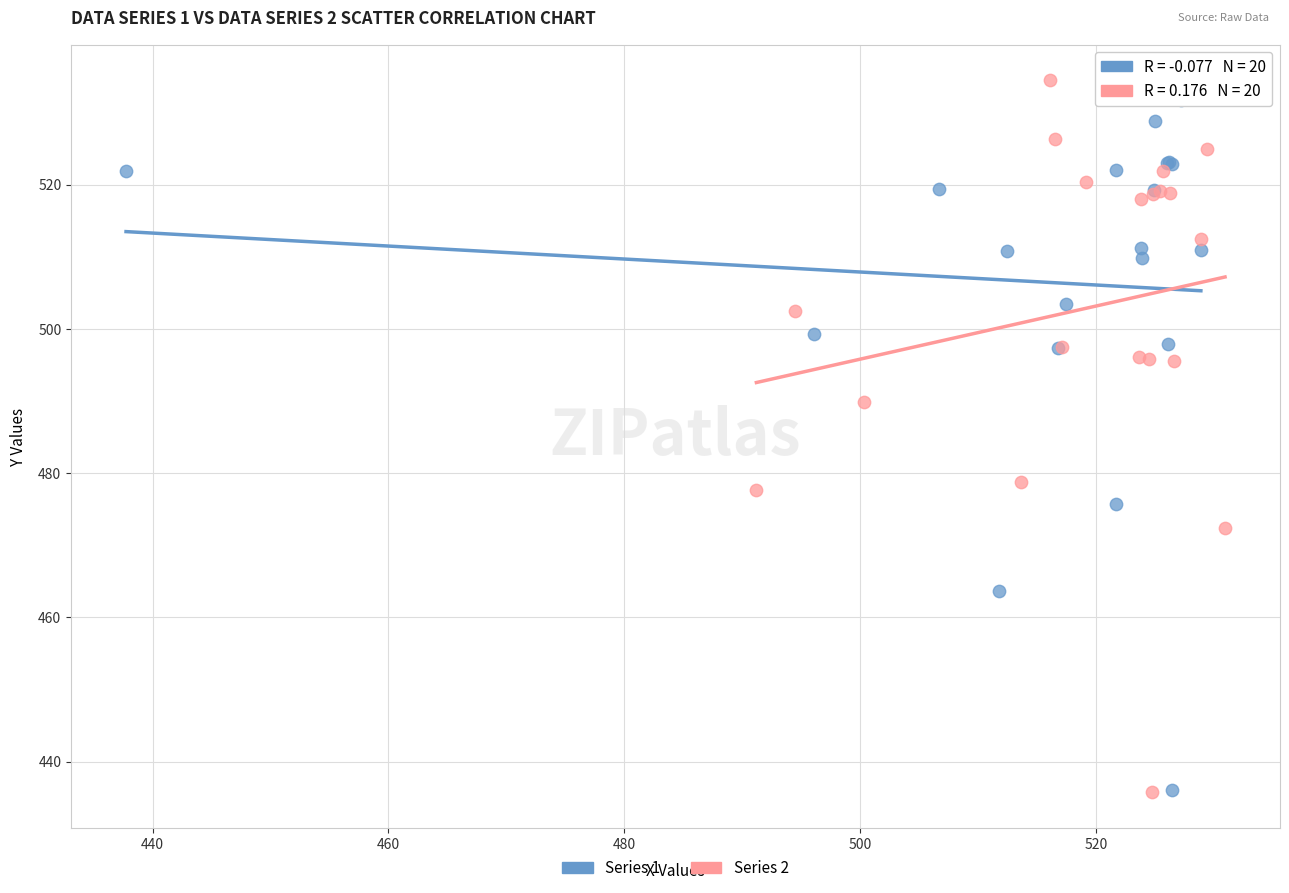

Which series contains the highest Y value?

Series 2